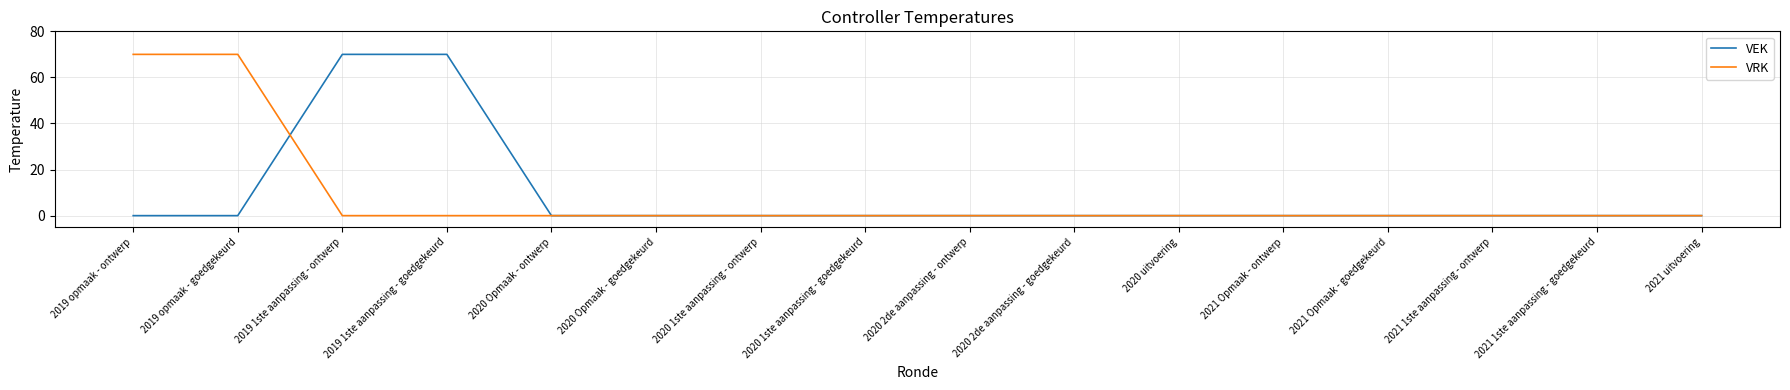

Reading right to left, extract all data points from this chart.

VEK: 0	0	0	0	0	0	0	0	0	0	0	0	70	70	0	0
VRK: 0	0	0	0	0	0	0	0	0	0	0	0	0	0	70	70